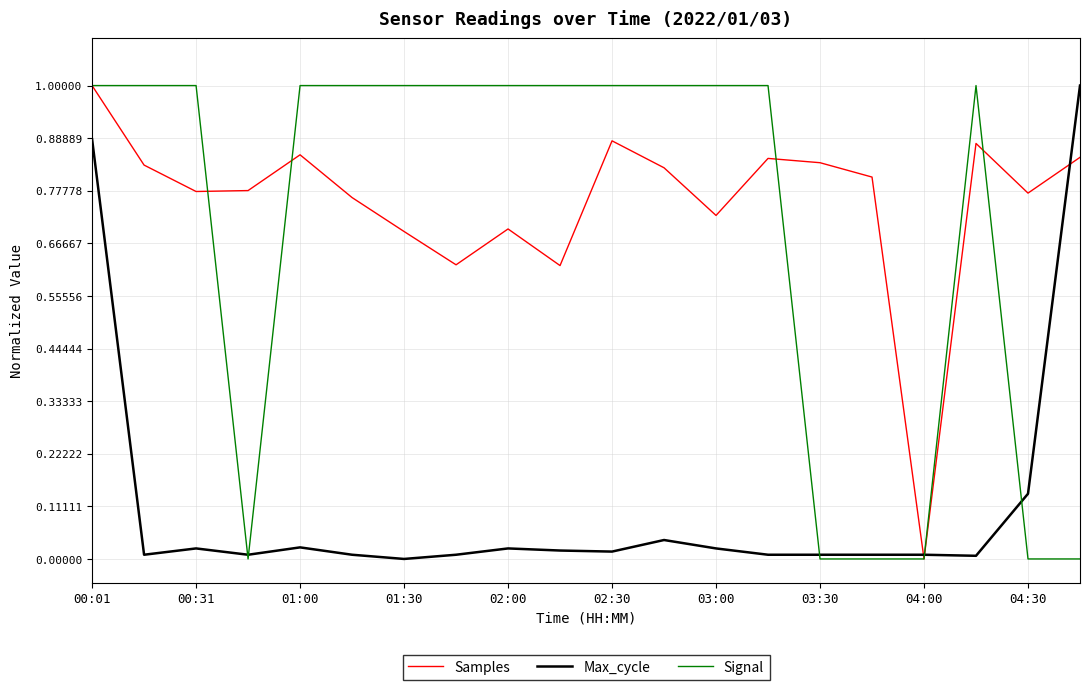

How many values in Max_cycle are above zero?

19